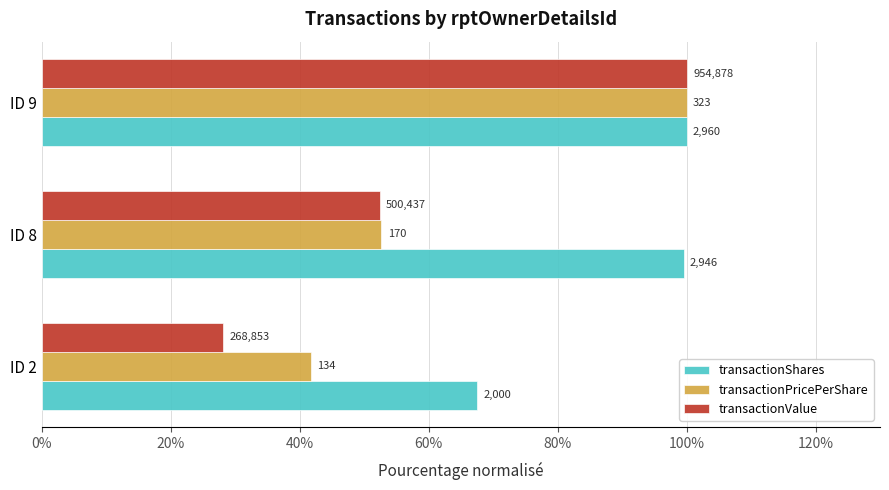

What are all the series names shown in the legend?

transactionShares, transactionPricePerShare, transactionValue